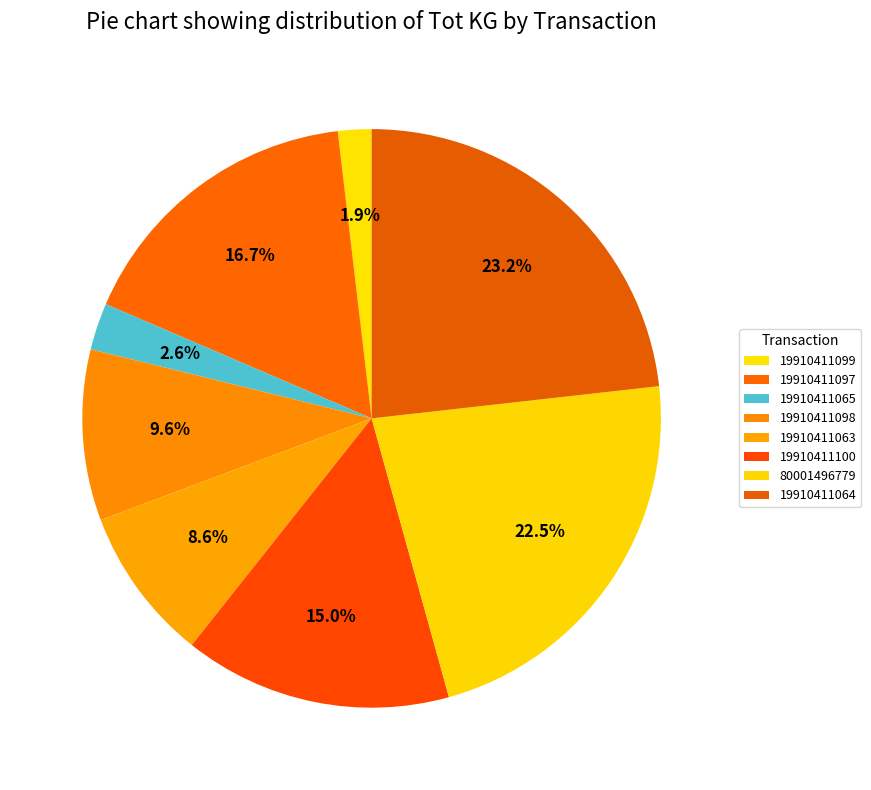

To the nearest percent, what is the average slice percentage?

12%